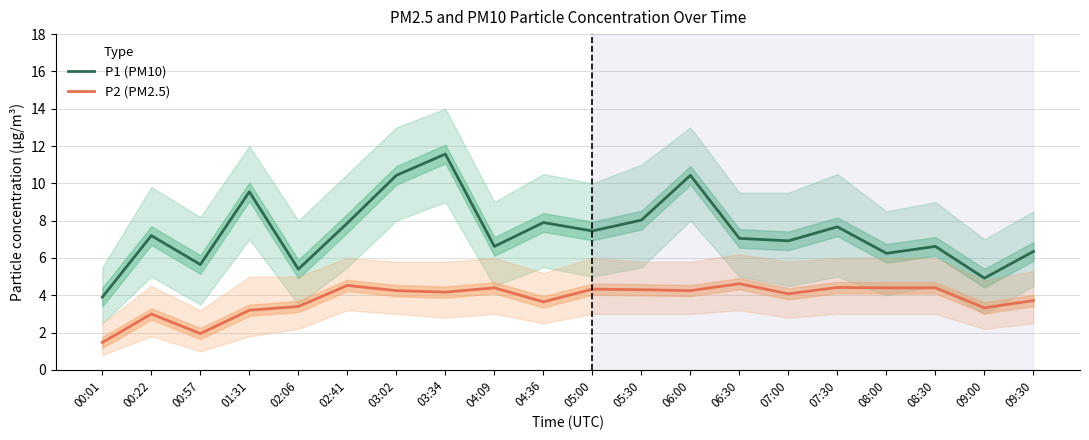

True or false: P1 (PM10) and P2 (PM2.5) cross at least once.

False